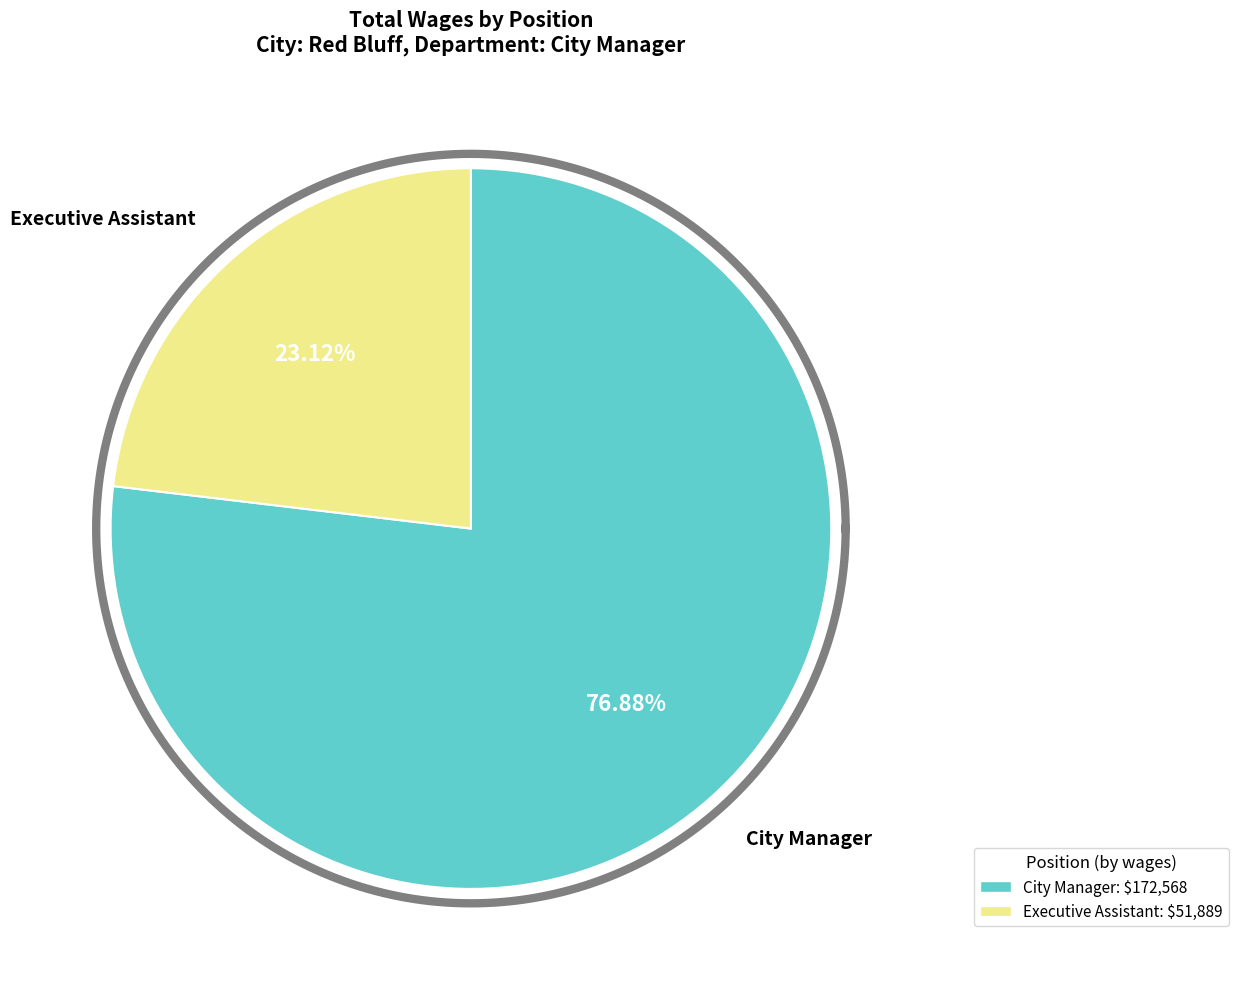

Count the number of slices in the pie.

2